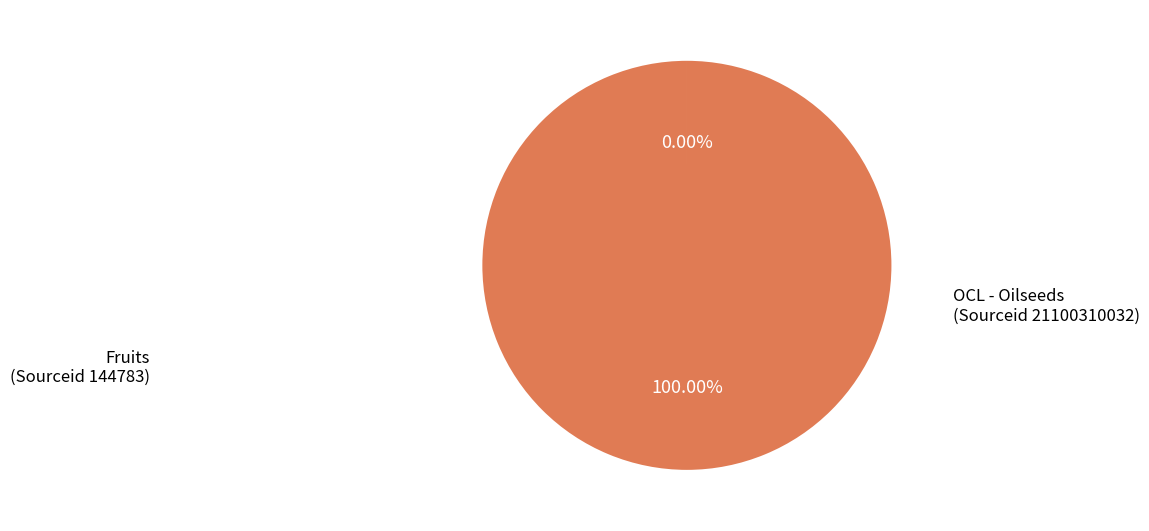

How many segments does this pie chart have?

2